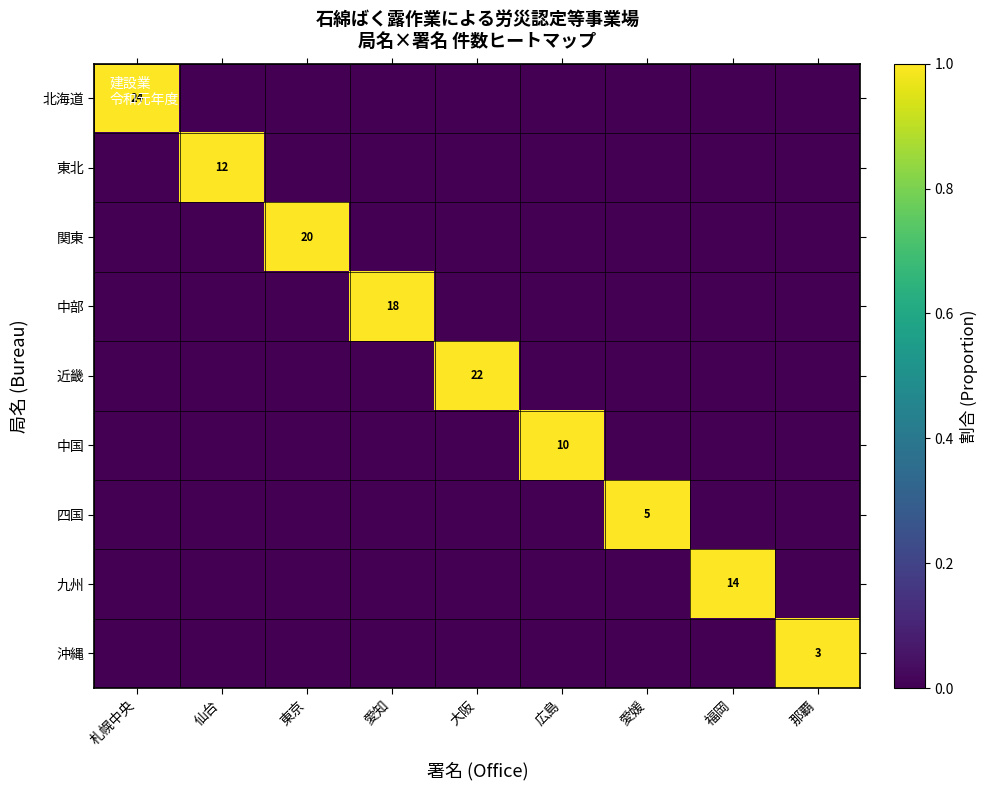

Is it true that 北海道 equals 14 at 札幌中央?

False